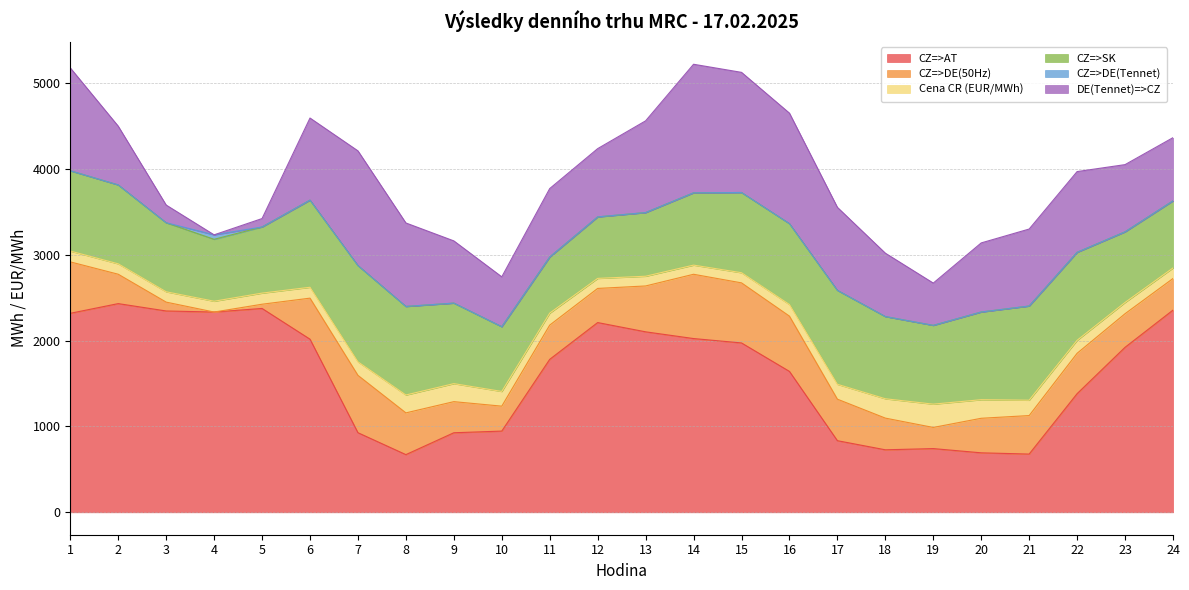

Is the value of Cena CR (EUR/MWh) at 14 greater than the value of CZ=>DE(50Hz) at 4?

Yes